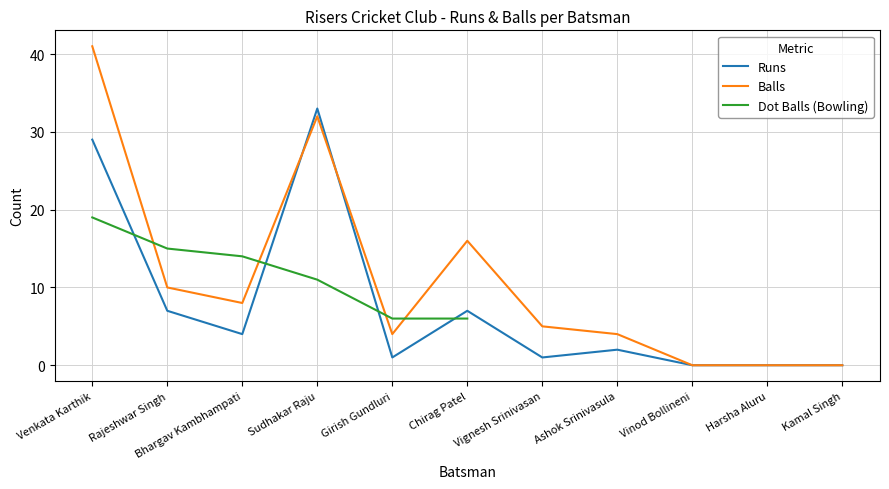

Is the value of Runs at Chirag Patel greater than the value of Balls at Vignesh Srinivasan?

Yes